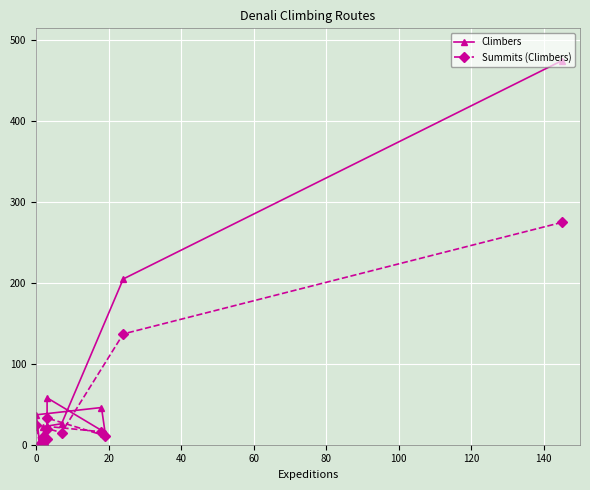

True or false: Climbers has more than 2 points higher than both neighbors.

True